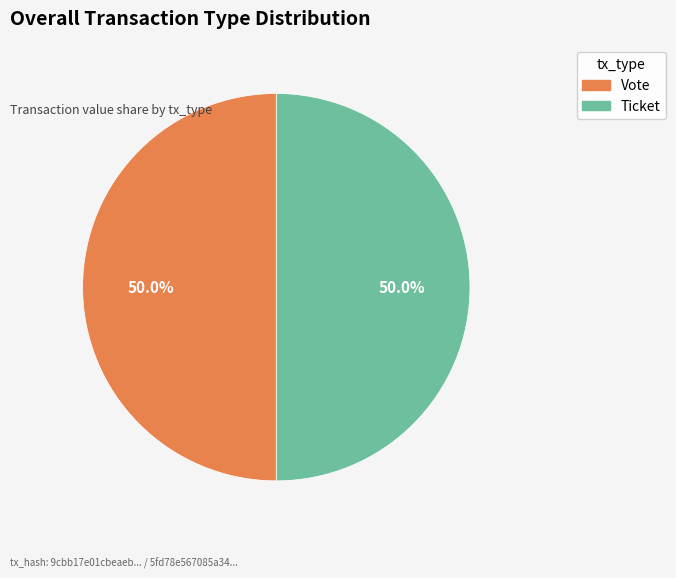

True or false: Ticket accounts for 9% of the total.

False